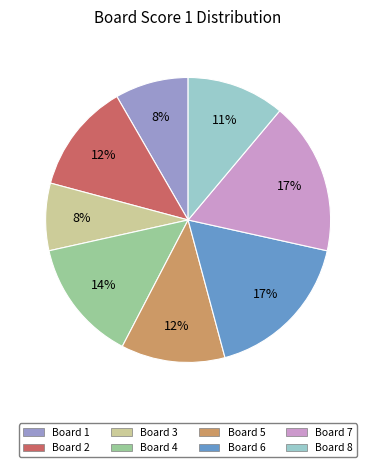

Is Board 7 the majority of the pie?

No